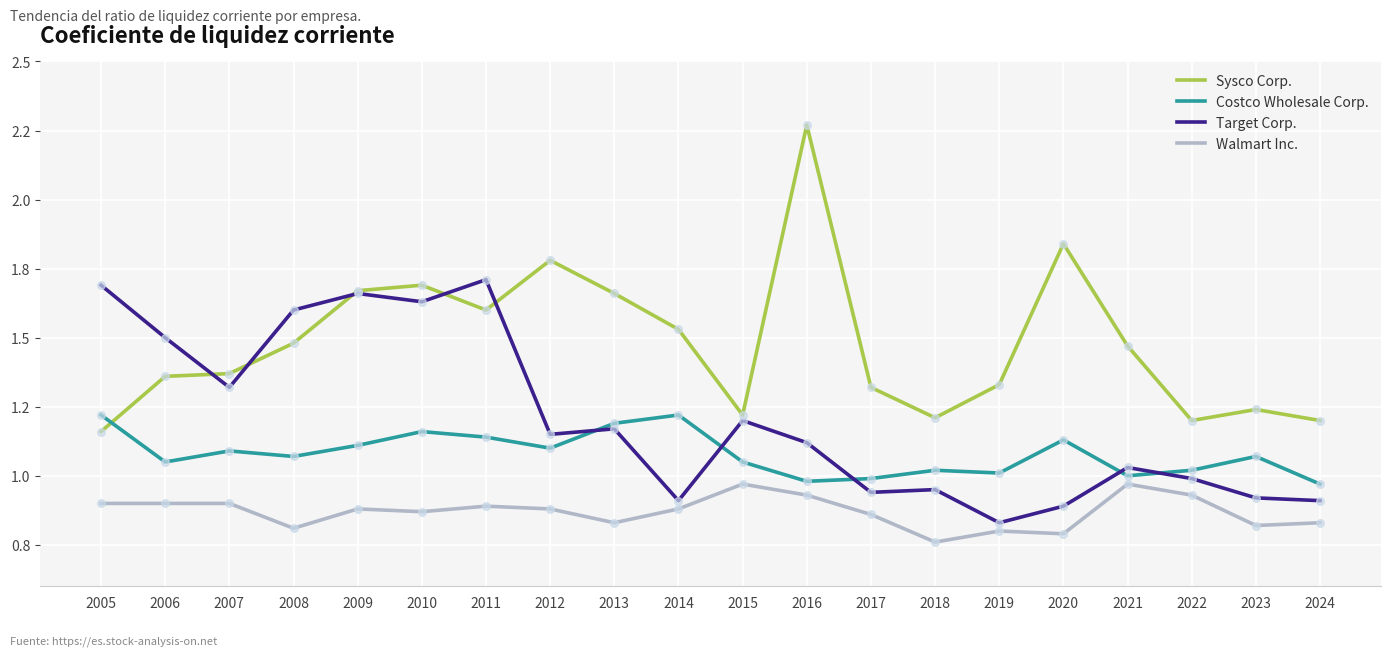

Is this an area chart (filled region under the line)?

No